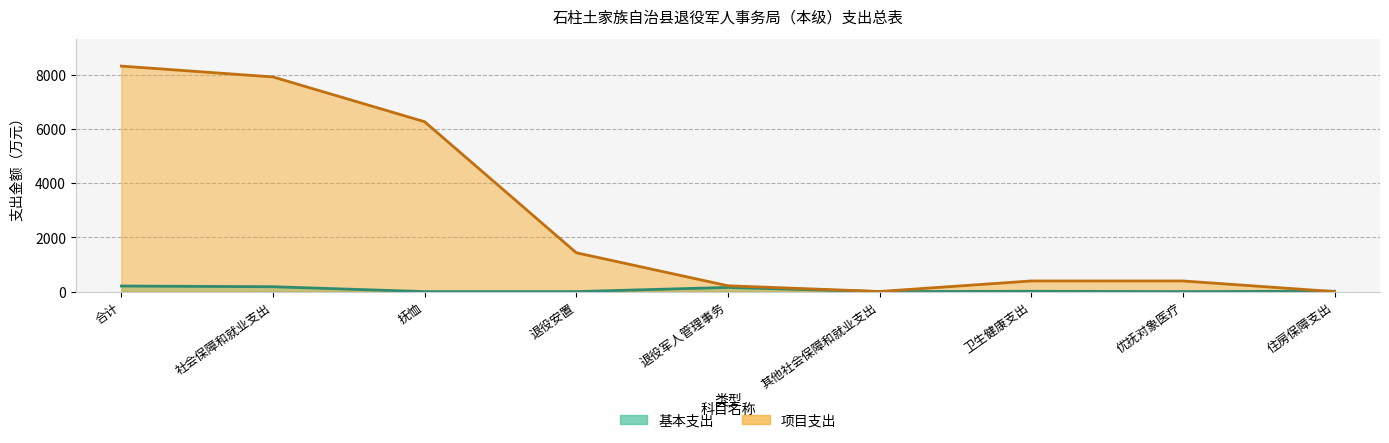

At how many categories does at least one series exceed 2663?

3